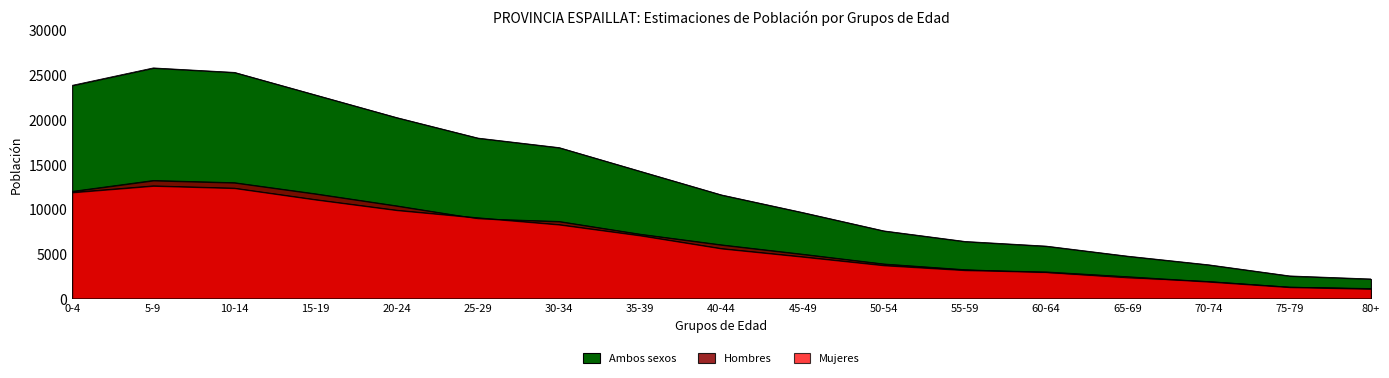

What is the maximum value shown in the chart?

25756